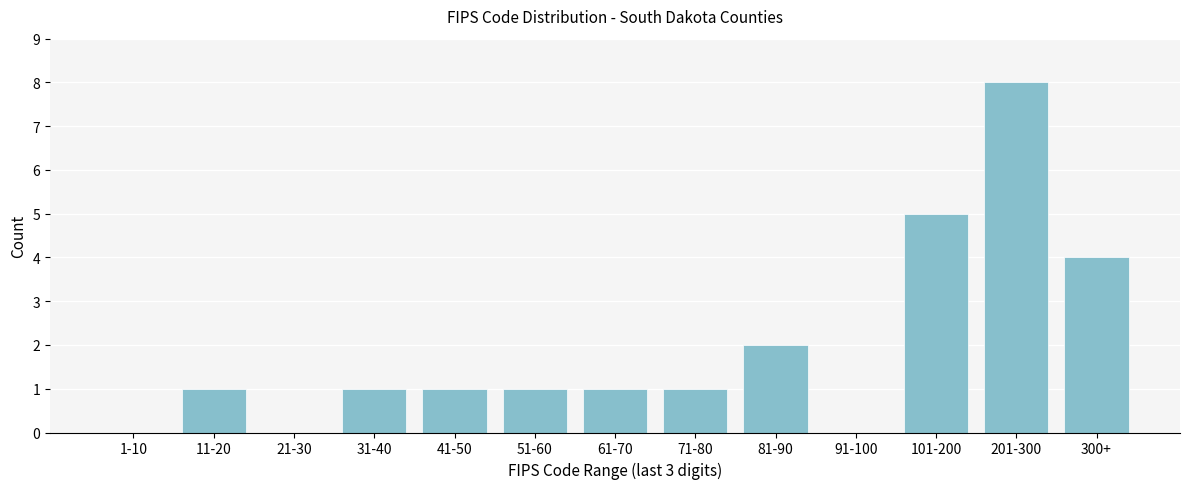

Reading left to right, extract all data points from this chart.

1-10=0	11-20=1	21-30=0	31-40=1	41-50=1	51-60=1	61-70=1	71-80=1	81-90=2	91-100=0	101-200=5	201-300=8	300+=4